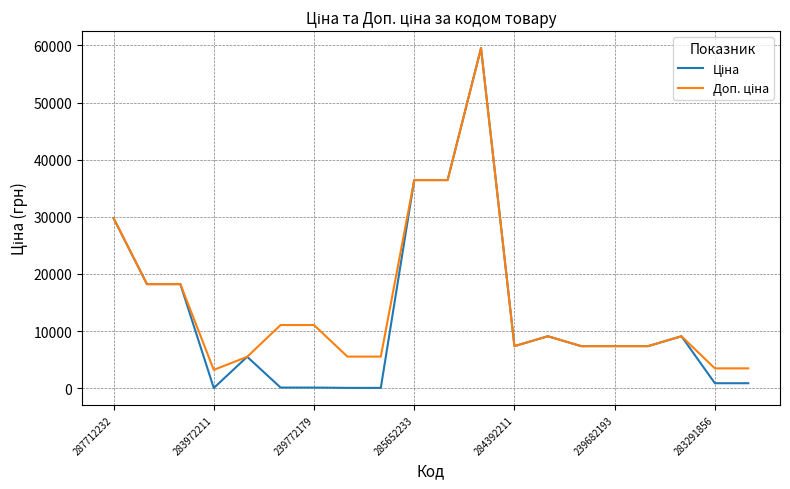

True or false: Ціна and Доп. ціна cross at least once.

False